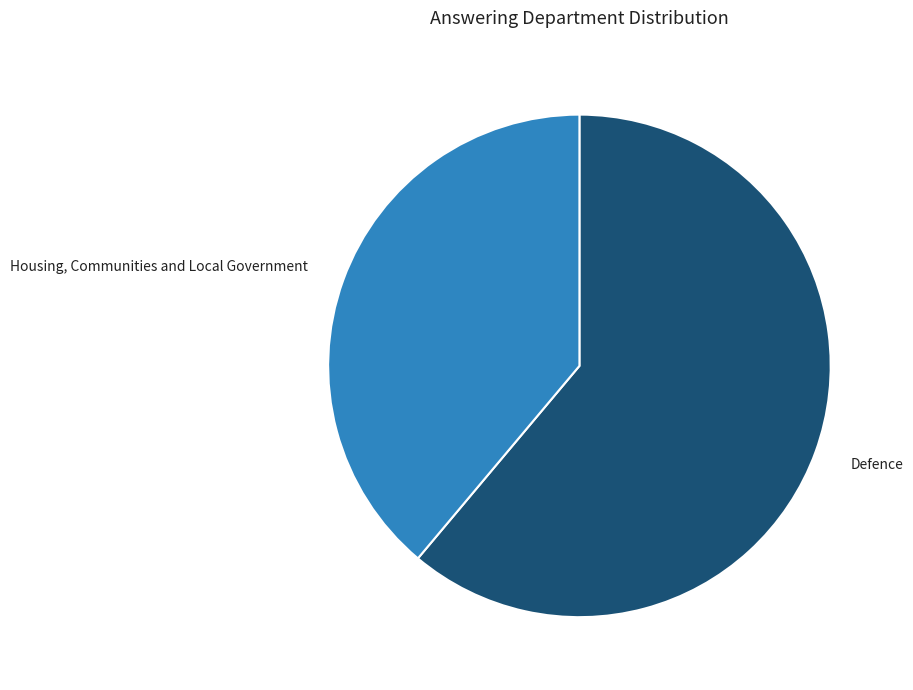

Is it true that Housing, Communities and Local Government is 39% of the pie?

True